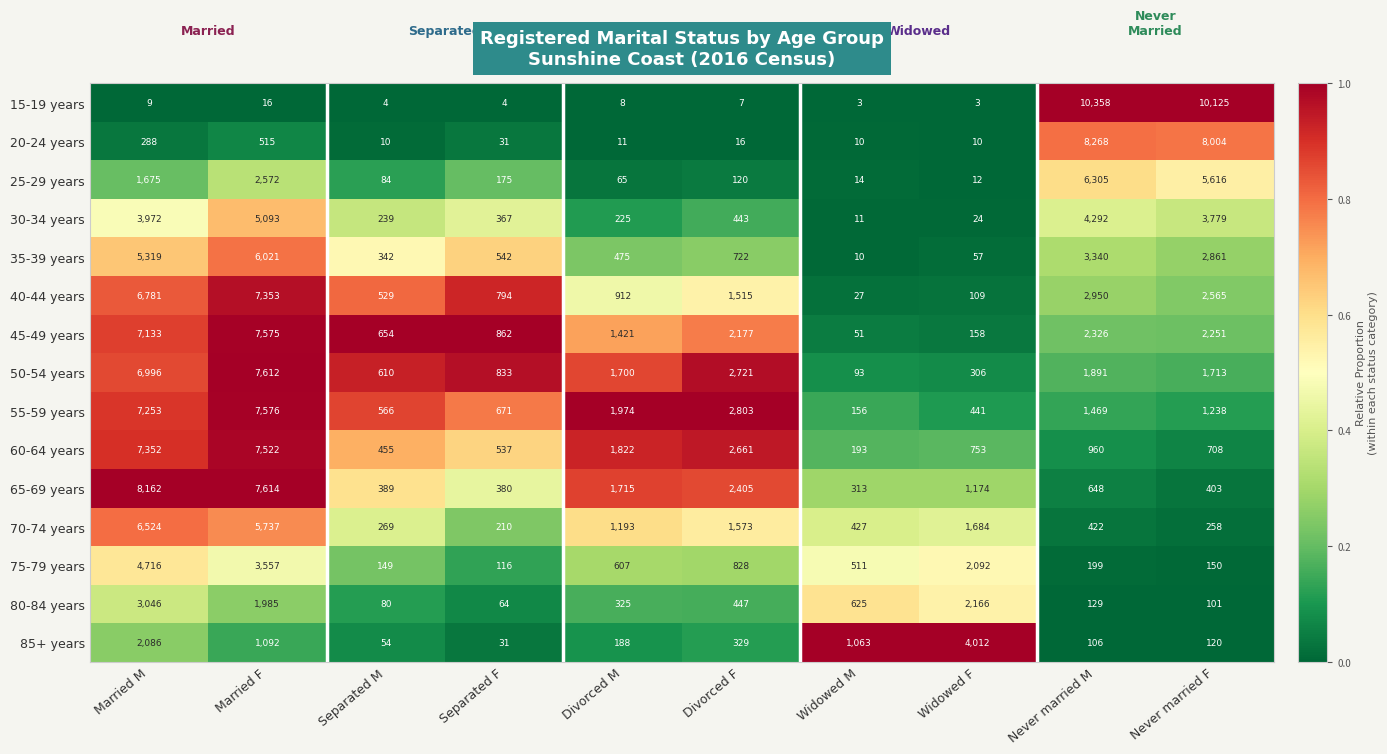

What is the difference between the 75-79 years values at Widowed F and Separated F?

1976